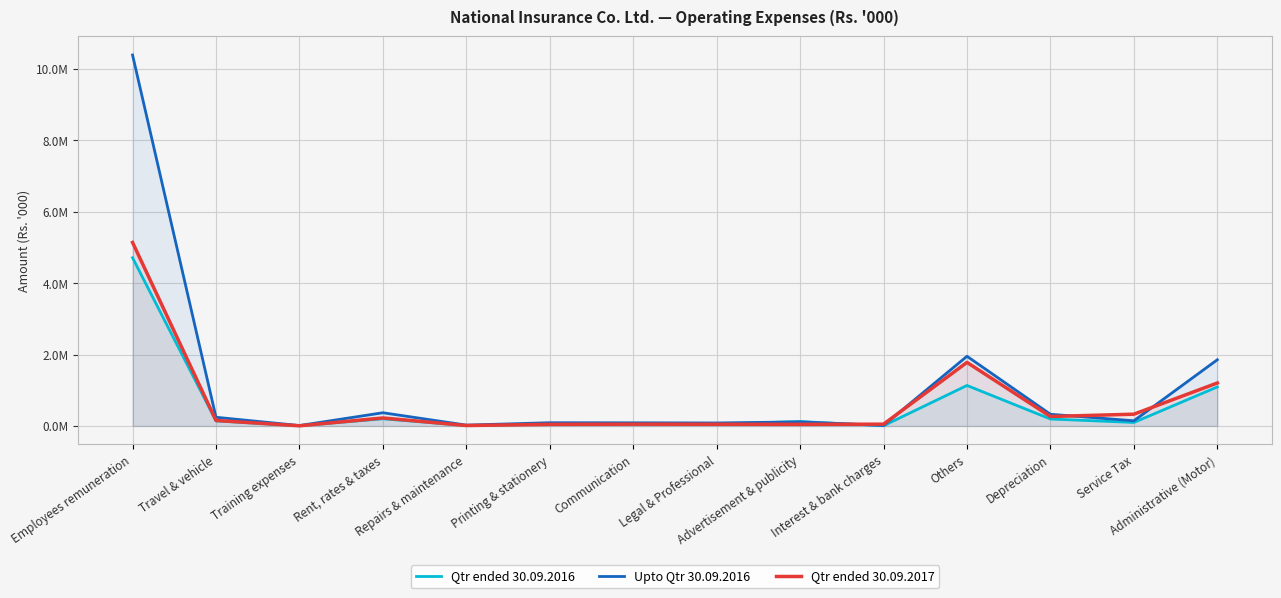

The value of Qtr ended 30.09.2016 at Interest & bank charges is 6476. True or false?

True